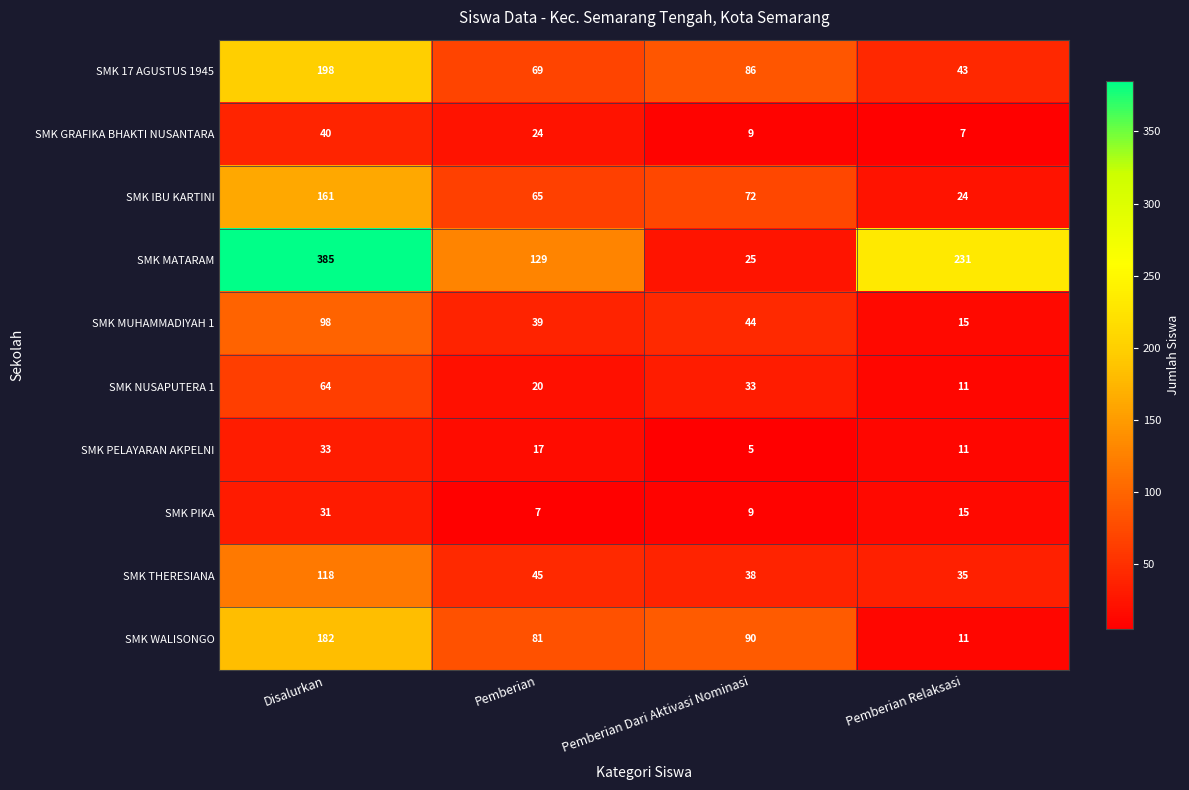

How many distinct data groups are displayed?

10